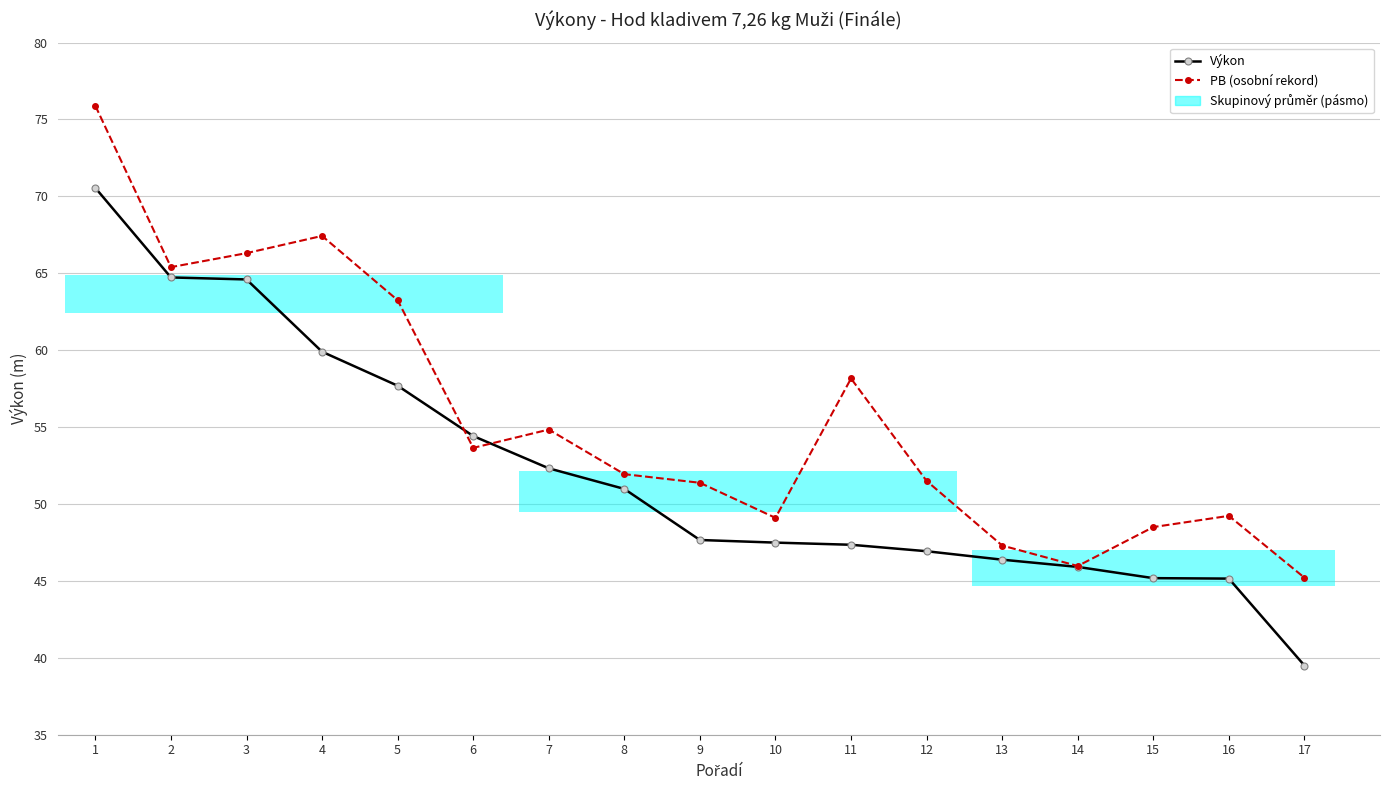

Rank the series by their maximum value, from lowest to highest.

Výkon, PB (osobní rekord)